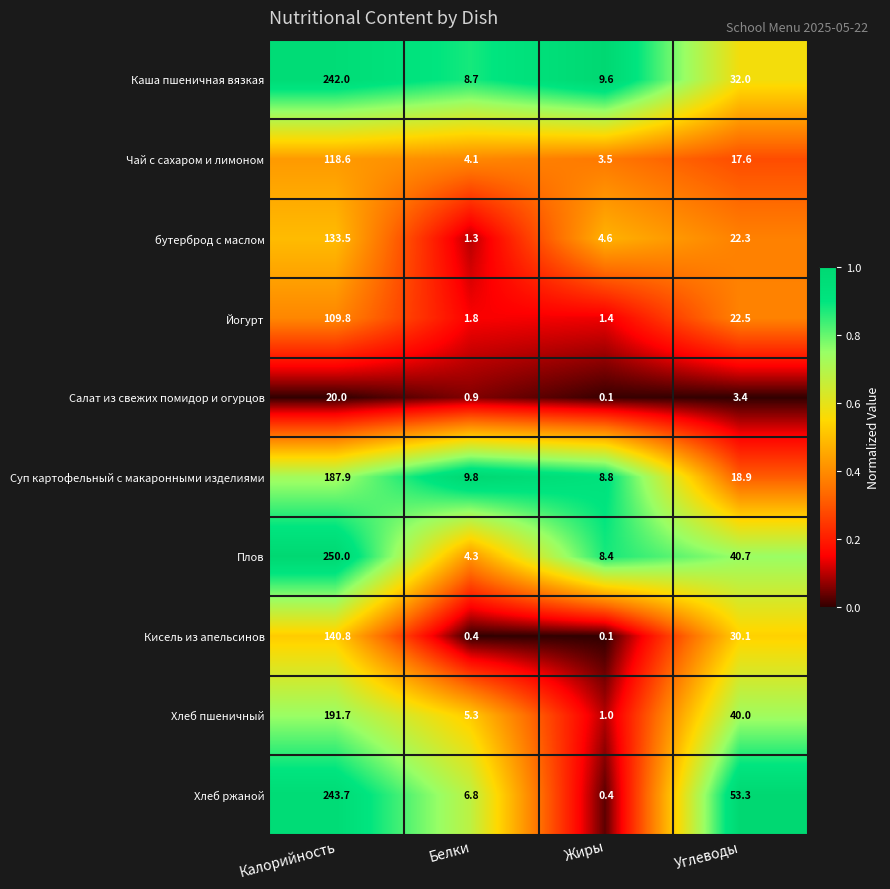

Which label corresponds to the largest value in the chart?

Калорийность